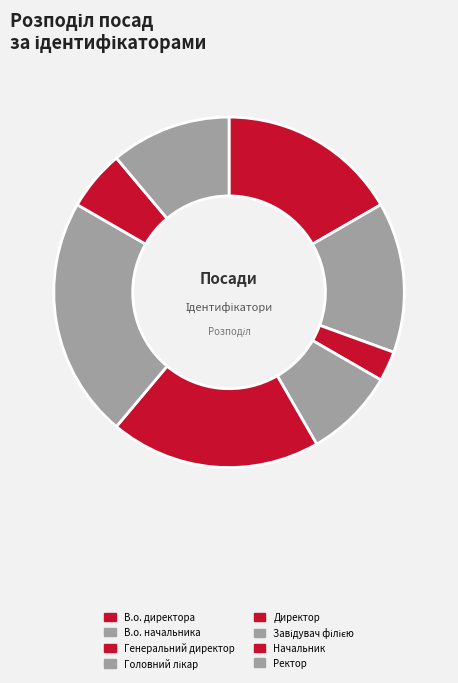

True or false: В.о. директора accounts for 25% of the total.

False